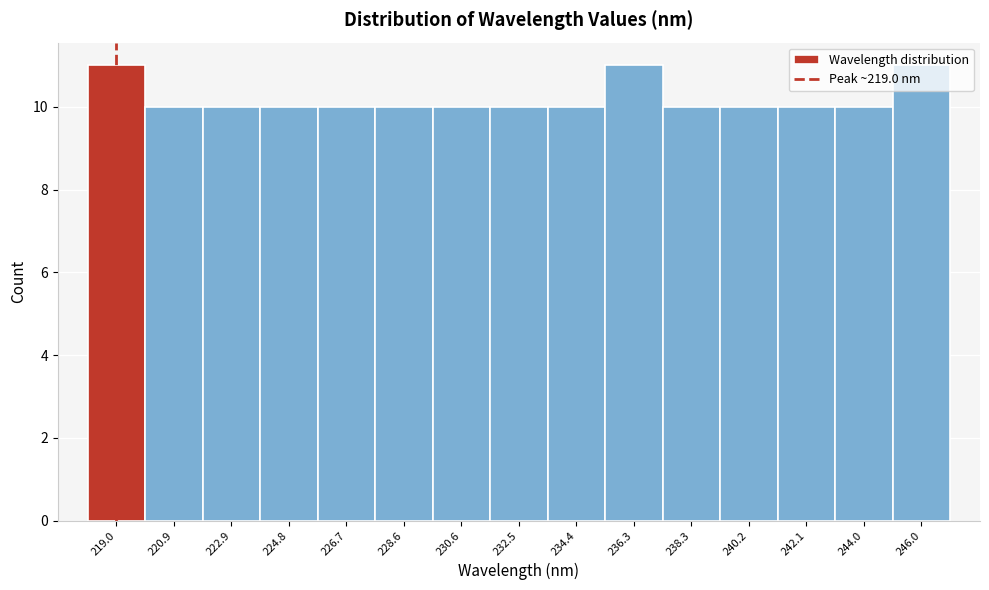

Reading left to right, transcribe this chart: for each bar, give the range it covers on the x-axis and its height. Neither the bar edges nor the heights are printed on the chart, so give them approximately, as read against the axes.

218.0 to 220.0: 11
220.0 to 222.0: 10
222.0 to 223.8: 10
223.8 to 225.8: 10
225.8 to 227.6: 10
227.6 to 229.6: 10
229.6 to 231.6: 10
231.6 to 233.4: 10
233.4 to 235.4: 10
235.4 to 237.4: 11
237.4 to 239.2: 10
239.2 to 241.2: 10
241.2 to 243.0: 10
243.0 to 245.0: 10
245.0 to 247.0: 11